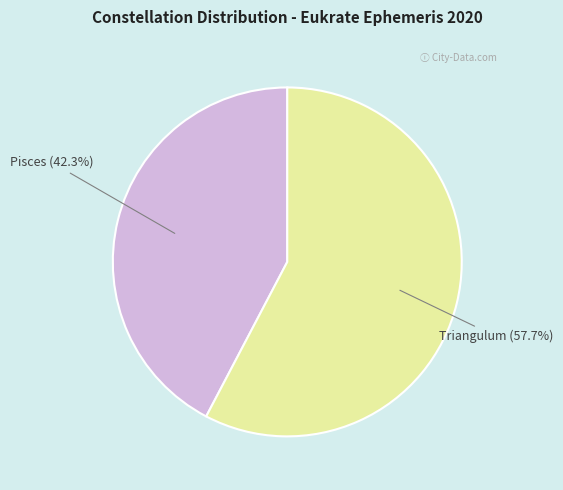

Is there any slice that represents more than half of the pie?

Yes